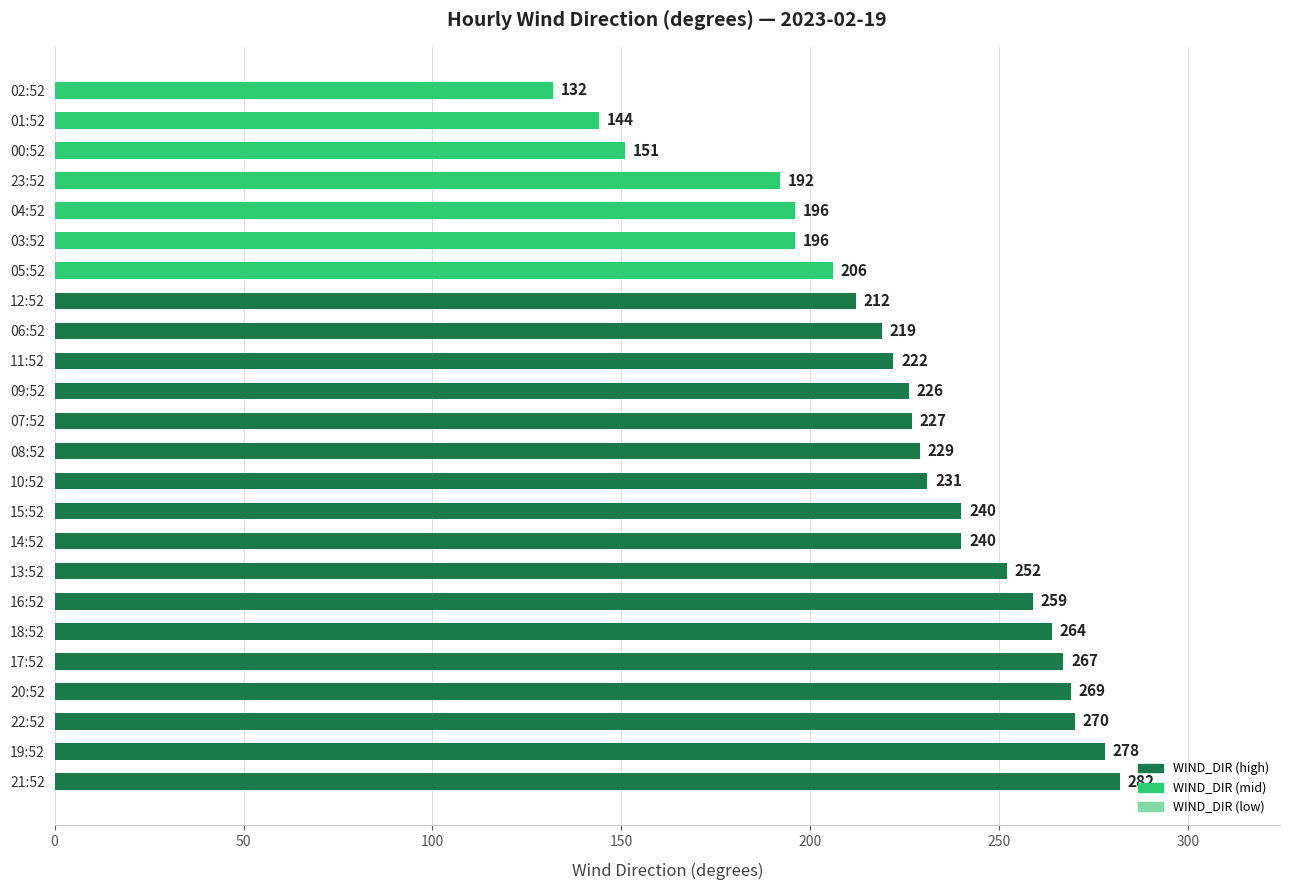

What is the change in value from 13:52 to 23:52?

-60